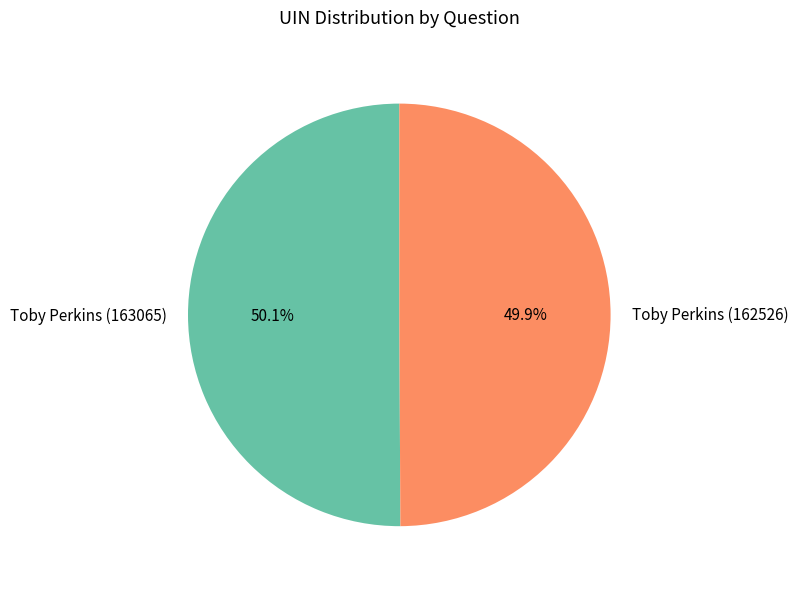

Does any single category account for the majority?

Yes